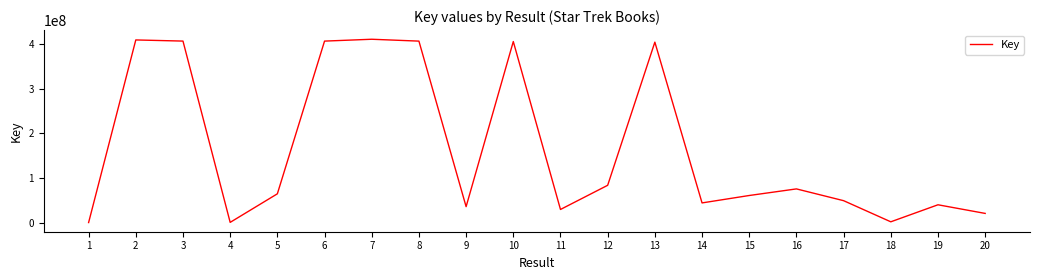

True or false: the data shows 59889586 at 19.

False